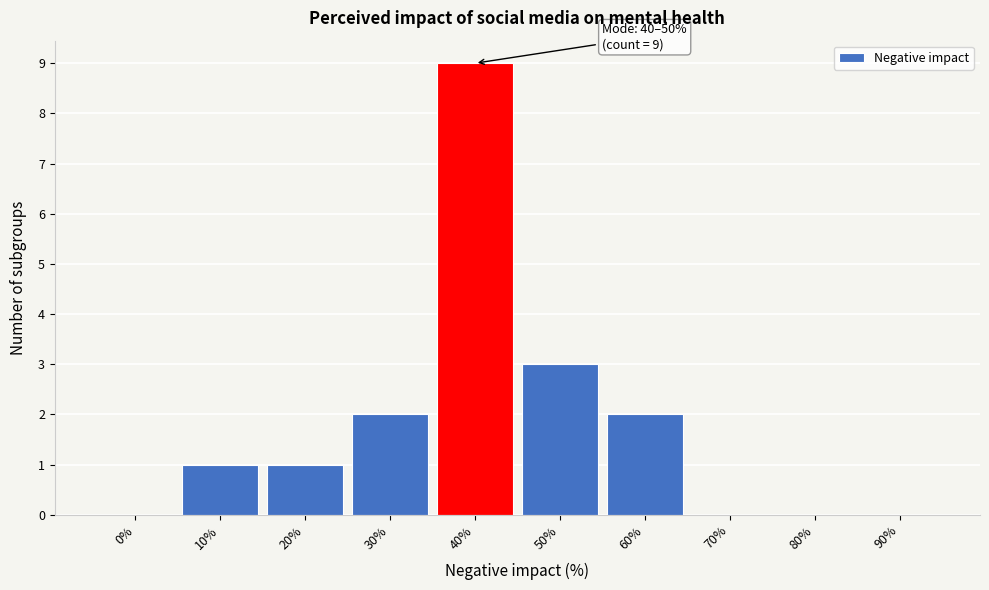

Reading right to left, what are all the values shown in this chart?

90%=0	80%=0	70%=0	60%=2	50%=3	40%=9	30%=2	20%=1	10%=1	0%=0